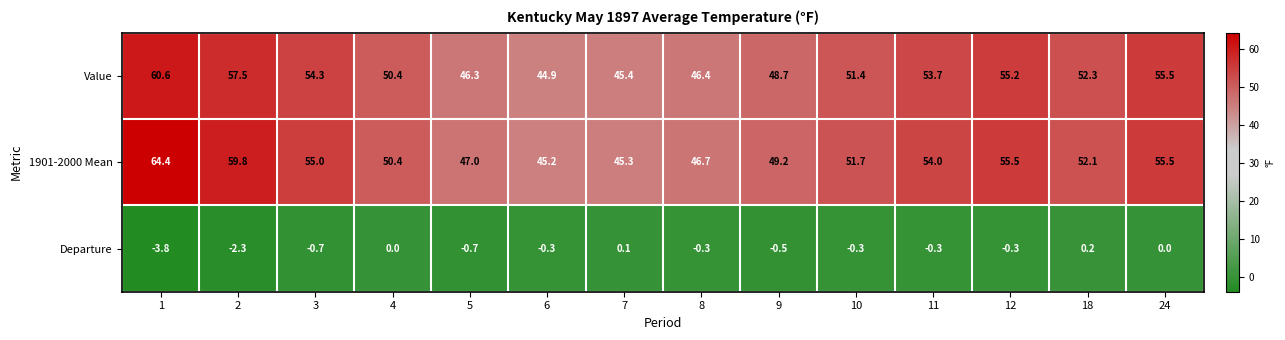

Which series has the largest range (max minus min)?

1901-2000 Mean